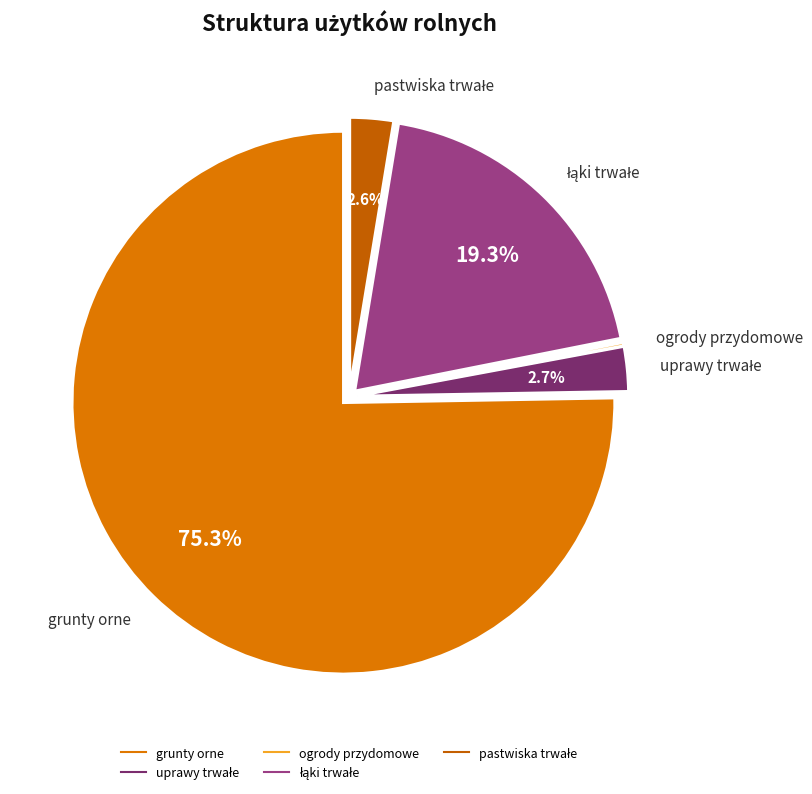

Which slice is the largest?

grunty orne